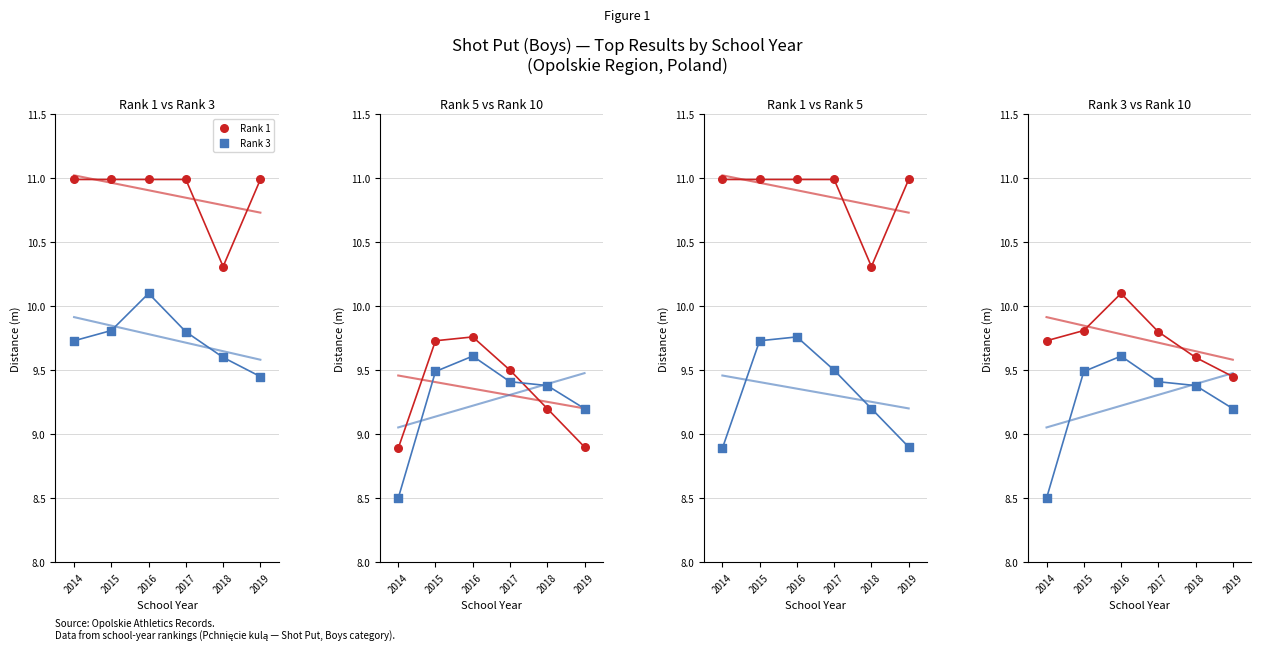

Which series reaches the minimum Y coordinate?

Rank 10